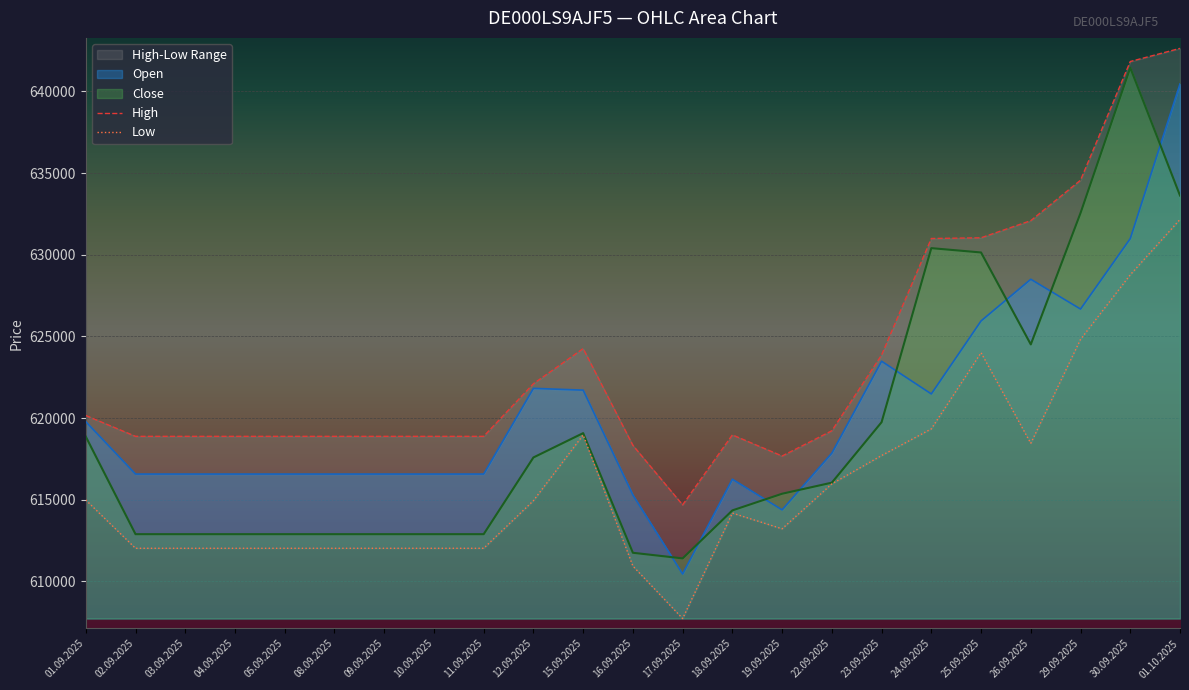

What is the average value of the High series?

623629